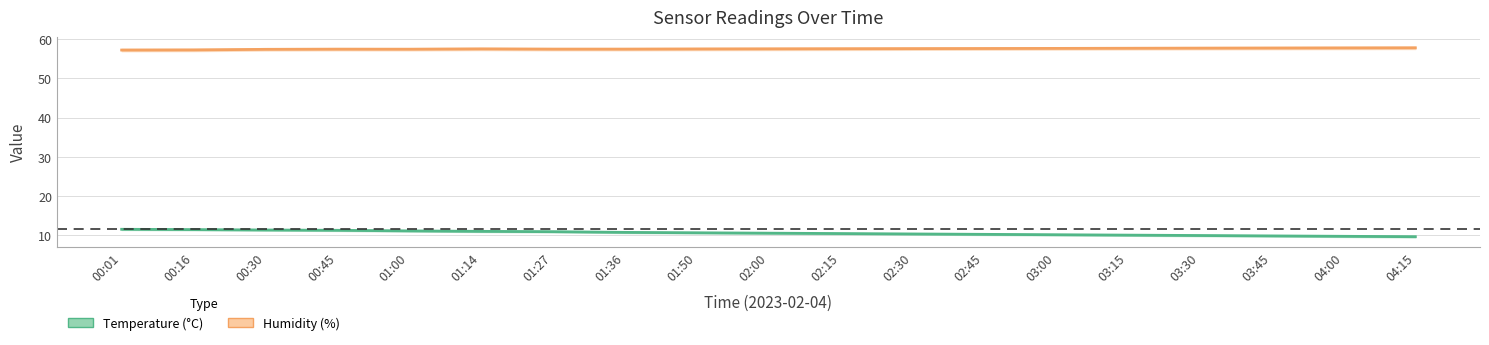

True or false: temperature_center has more than 2 points higher than both neighbors.

False